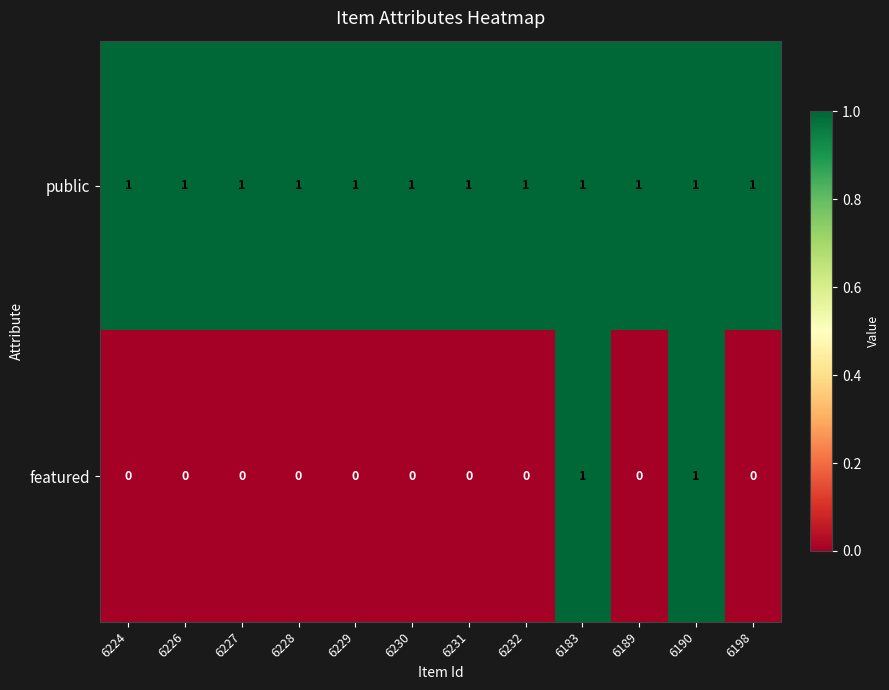

At how many categories does at least one series exceed 0?

12